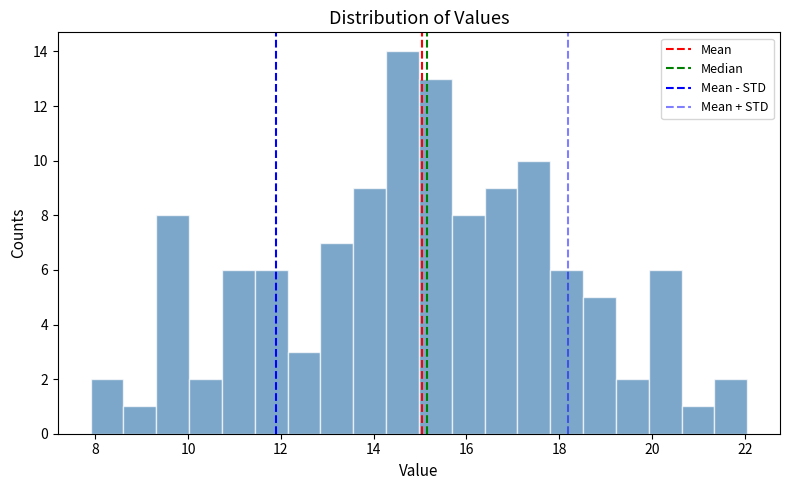

Around what value on the x-axis is the tallest bar? Give the approximate position of its centre, as read against the axis.

14.6